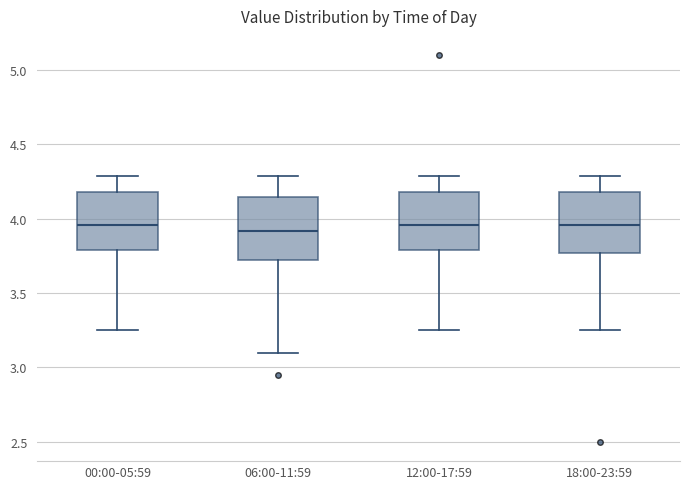

Reading left to right, read every box against the y-axis: the position of its median line, the range the box covers, and the ends of its whiskers. The values are not printed on the chart, so give them approximately, as read against the axis.

00:00-05:59: median 3.95, box 3.80 to 4.20, whiskers 3.25 to 4.30
06:00-11:59: median 3.90, box 3.75 to 4.15, whiskers 3.10 to 4.30
12:00-17:59: median 3.95, box 3.80 to 4.20, whiskers 3.25 to 4.30
18:00-23:59: median 3.95, box 3.75 to 4.20, whiskers 3.25 to 4.30